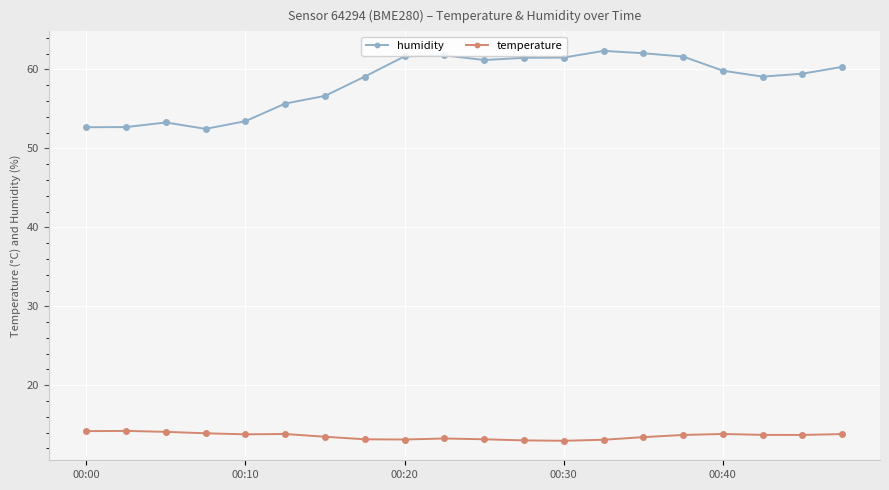

At how many categories does at least one series exceed 40?

20